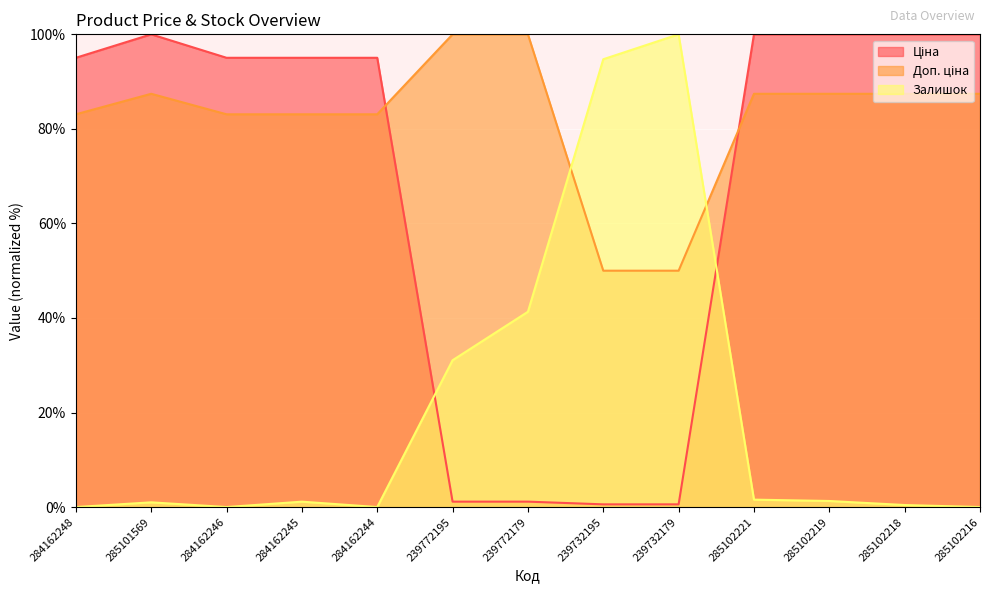

Where is the first local minimum for Залишок?

284162246